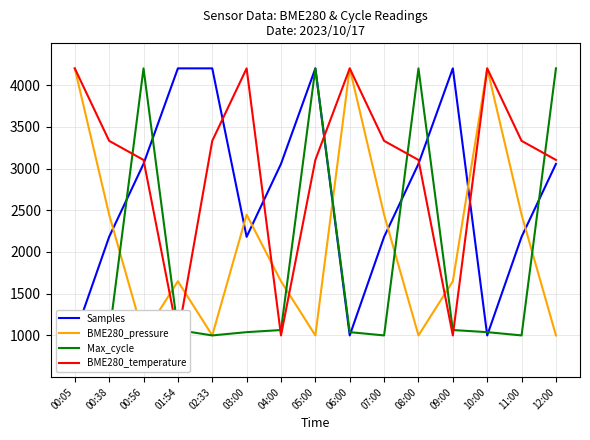

What is the maximum value for BME280_temperature?

4200.0